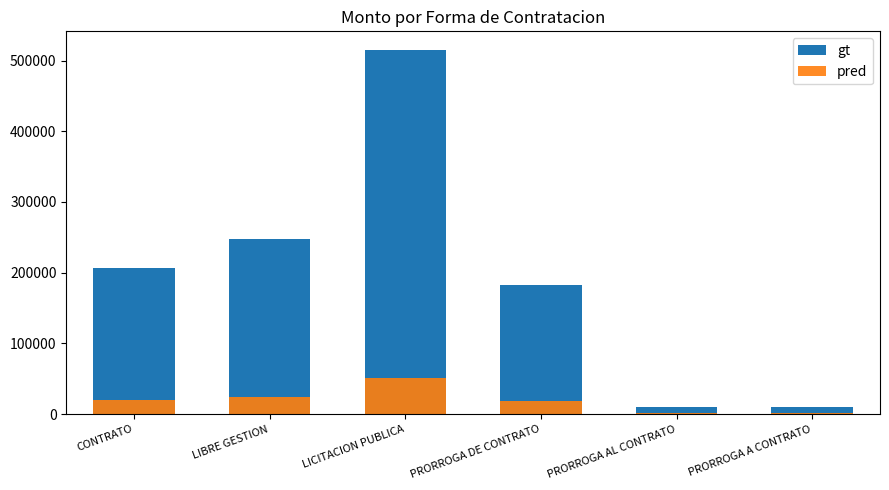

How many data points in pred are above 20686?

3